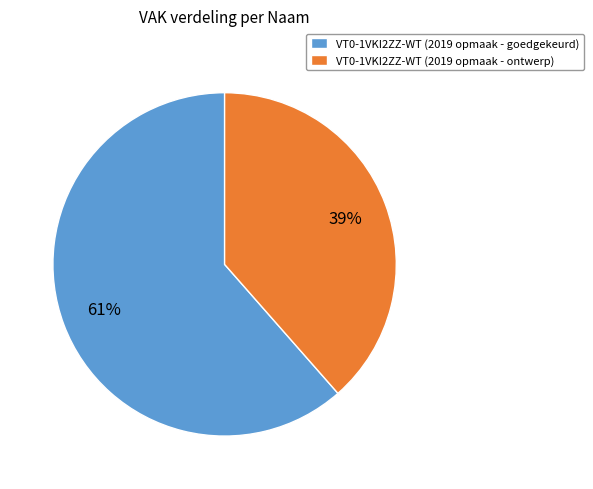

Which has a higher value, VT0-1VKI2ZZ-WT (2019 opmaak - ontwerp) or VT0-1VKI2ZZ-WT (2019 opmaak - goedgekeurd)?

VT0-1VKI2ZZ-WT (2019 opmaak - goedgekeurd)